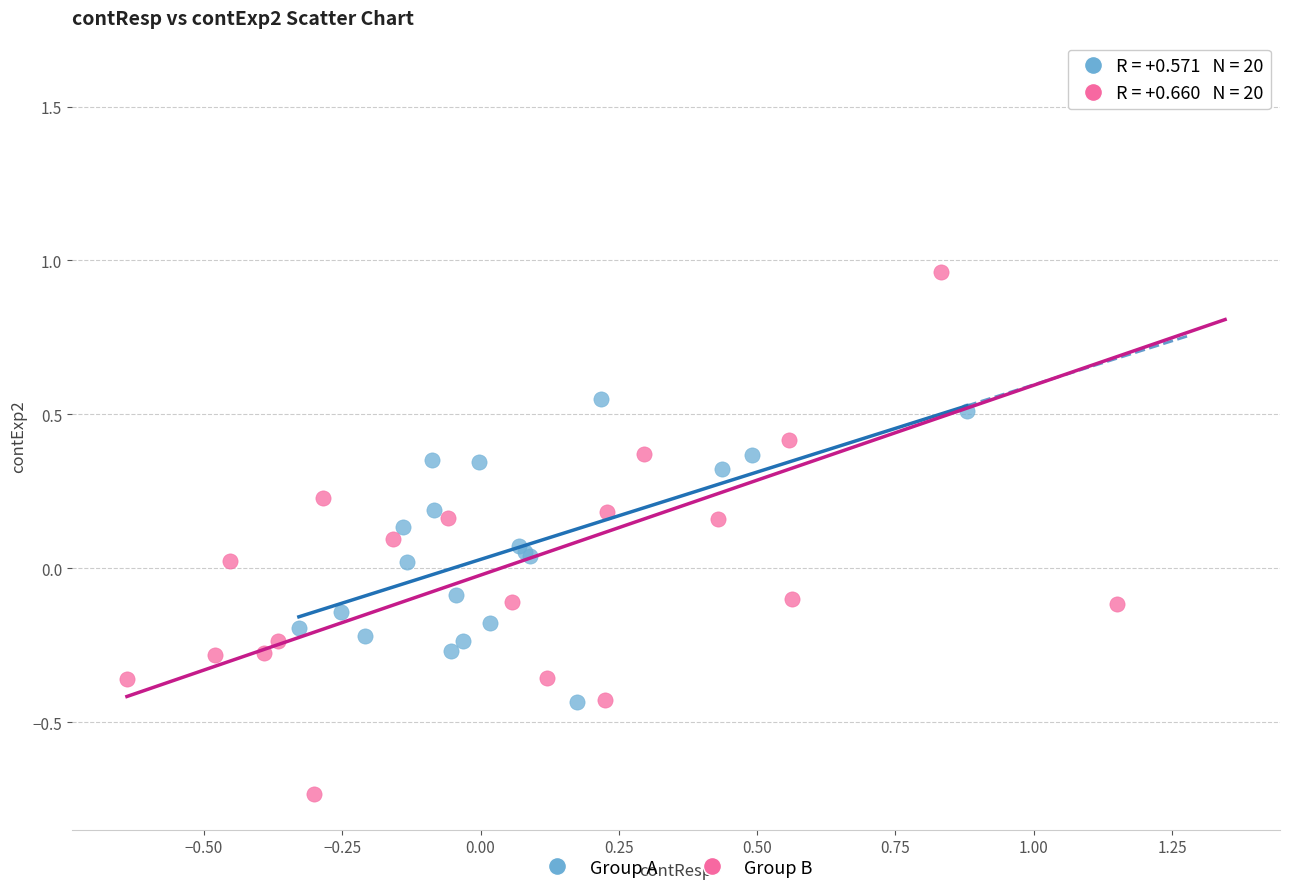

Which series reaches the minimum Y coordinate?

Group B